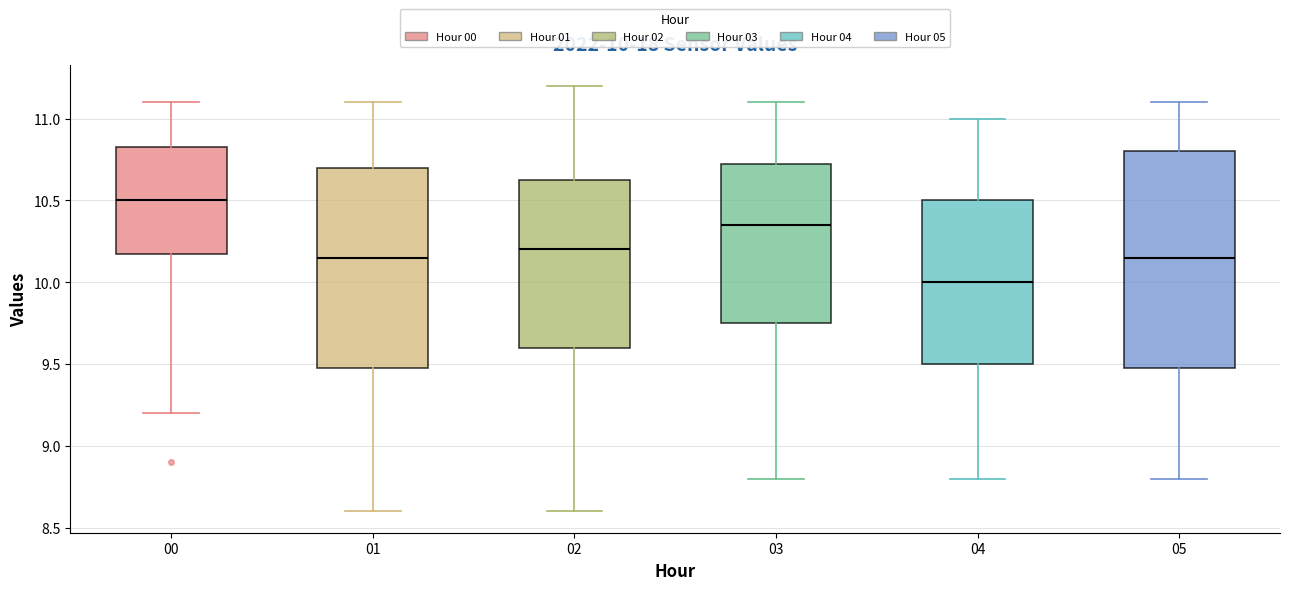

Which box is the tallest, from its lower edge to its upper edge?

05